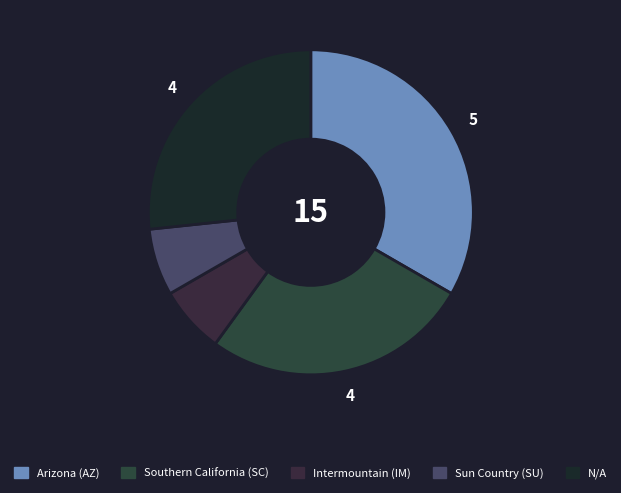

How many slices are in this pie chart?

5